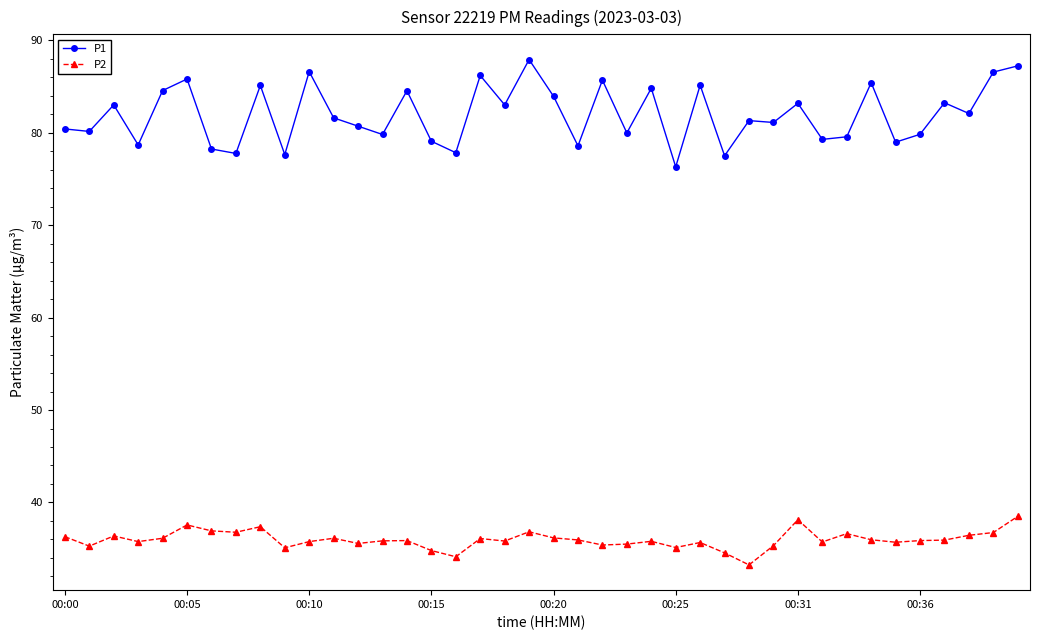

Rank the series by their maximum value, from highest to lowest.

P1, P2